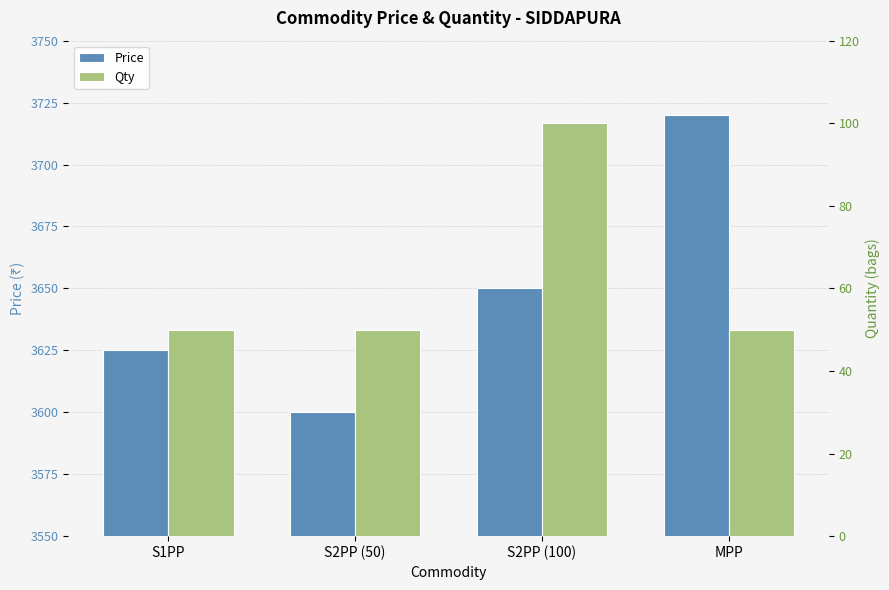

Read the Qty value at S2PP (50), to the nearest 10.

50